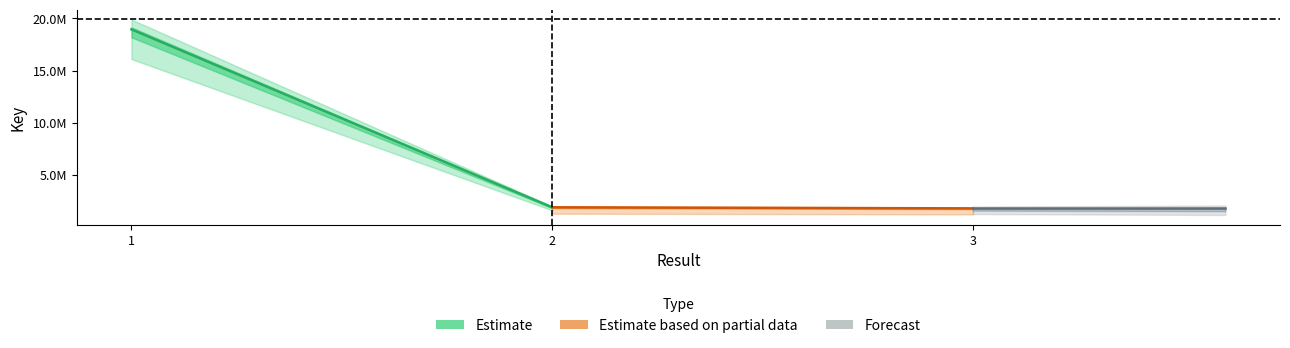

True or false: Estimate has a value of 9523070 at 1.

False